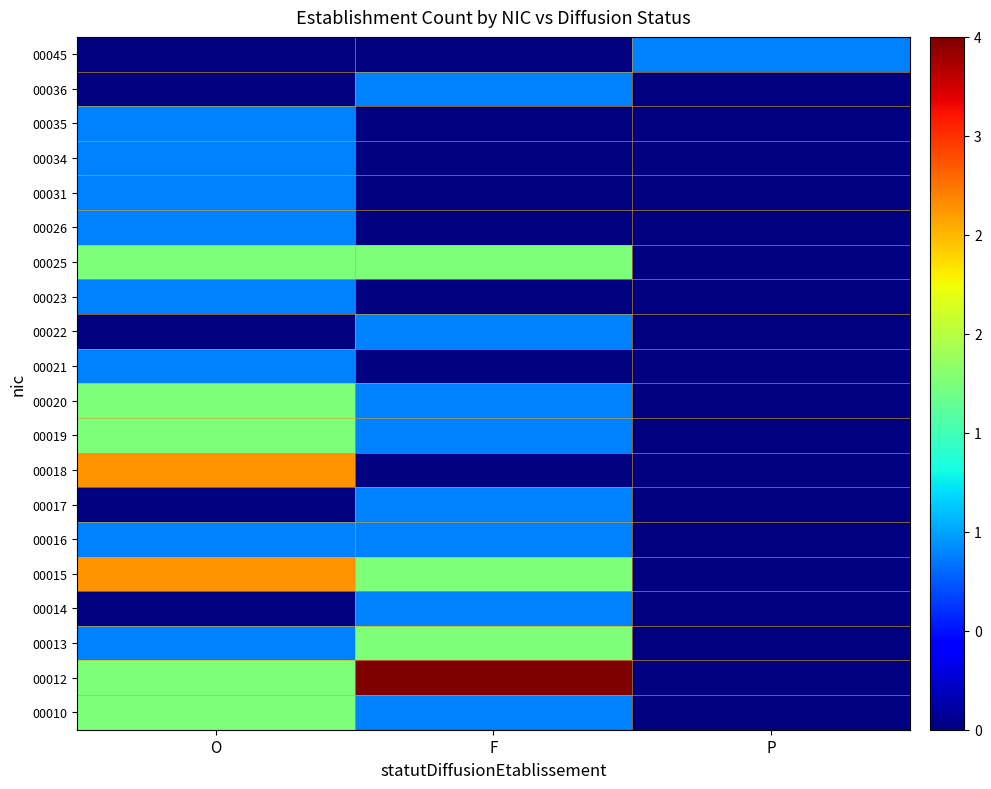

Reading right to left, list all the values displayed in this chart.

00010: P=0	F=1	O=2
00012: P=0	F=4	O=2
00013: P=0	F=2	O=1
00014: P=0	F=1	O=0
00015: P=0	F=2	O=3
00016: P=0	F=1	O=1
00017: P=0	F=1	O=0
00018: P=0	F=0	O=3
00019: P=0	F=1	O=2
00020: P=0	F=1	O=2
00021: P=0	F=0	O=1
00022: P=0	F=1	O=0
00023: P=0	F=0	O=1
00025: P=0	F=2	O=2
00026: P=0	F=0	O=1
00031: P=0	F=0	O=1
00034: P=0	F=0	O=1
00035: P=0	F=0	O=1
00036: P=0	F=1	O=0
00045: P=1	F=0	O=0